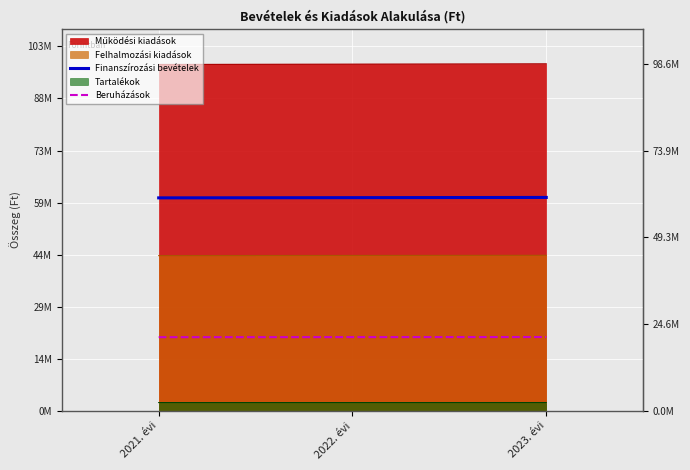

At which label does Finanszírozási bevételek first exceed 60553717?

2022. évi